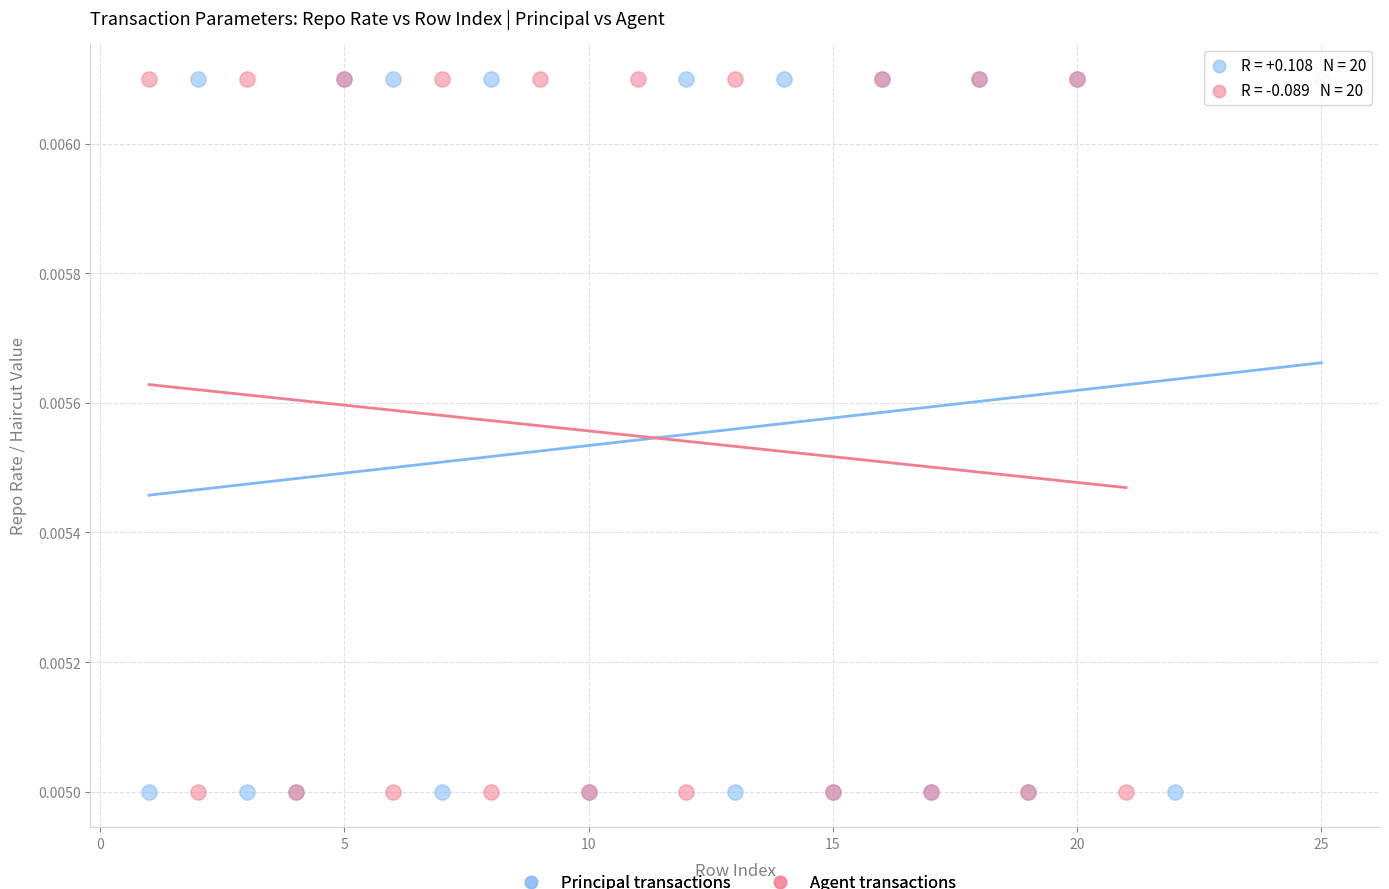

What are all the series names shown in the legend?

Principal transactions, Agent transactions